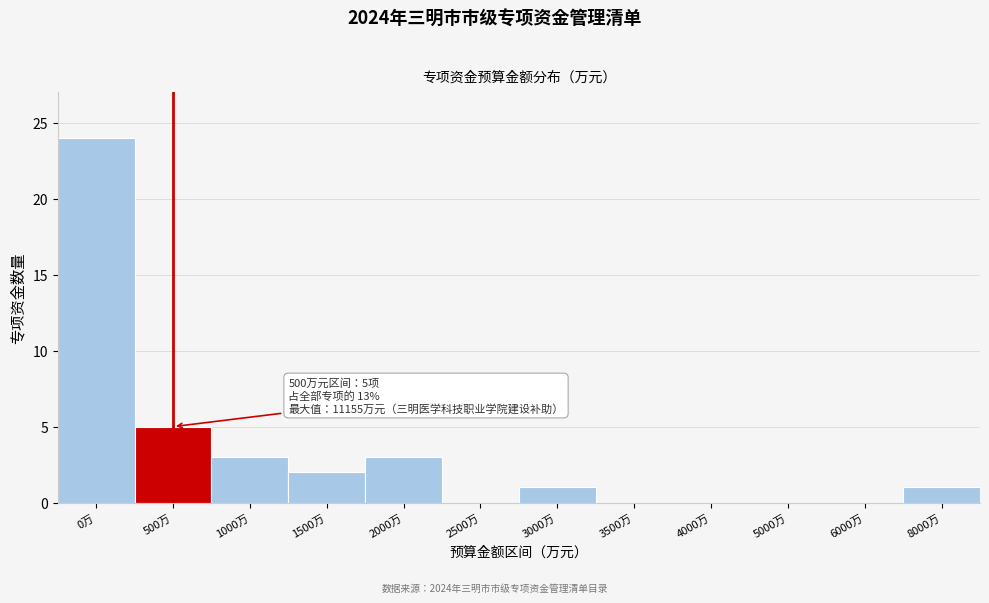

Reading left to right, what are all the values shown in this chart?

0万=24	500万=5	1000万=3	1500万=2	2000万=3	2500万=0	3000万=1	3500万=0	4000万=0	5000万=0	6000万=0	8000万=1